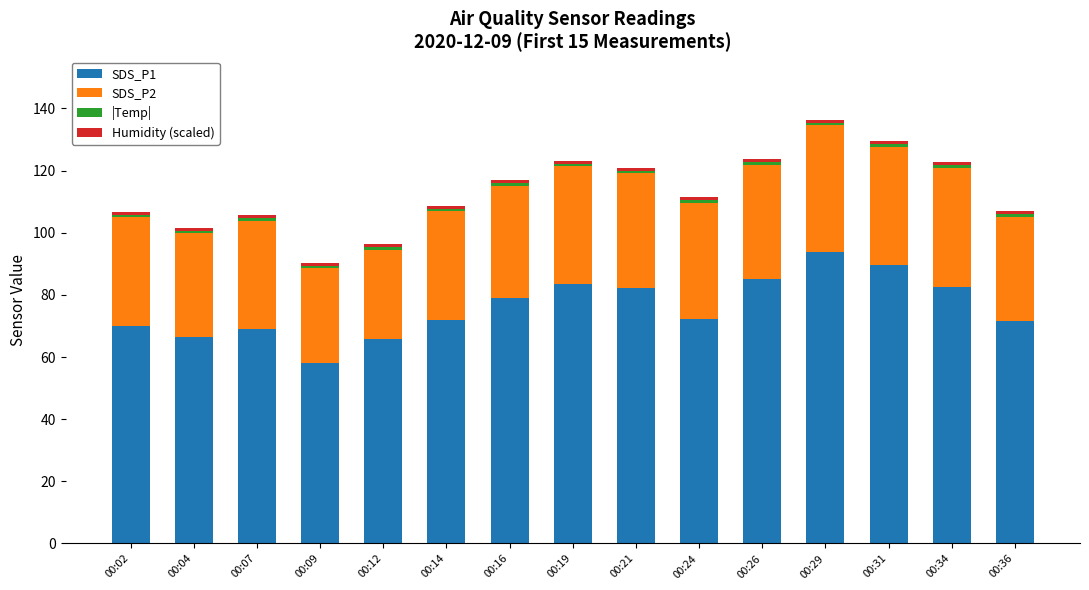

What is the sum of all SDS_P1 values?

1141.4